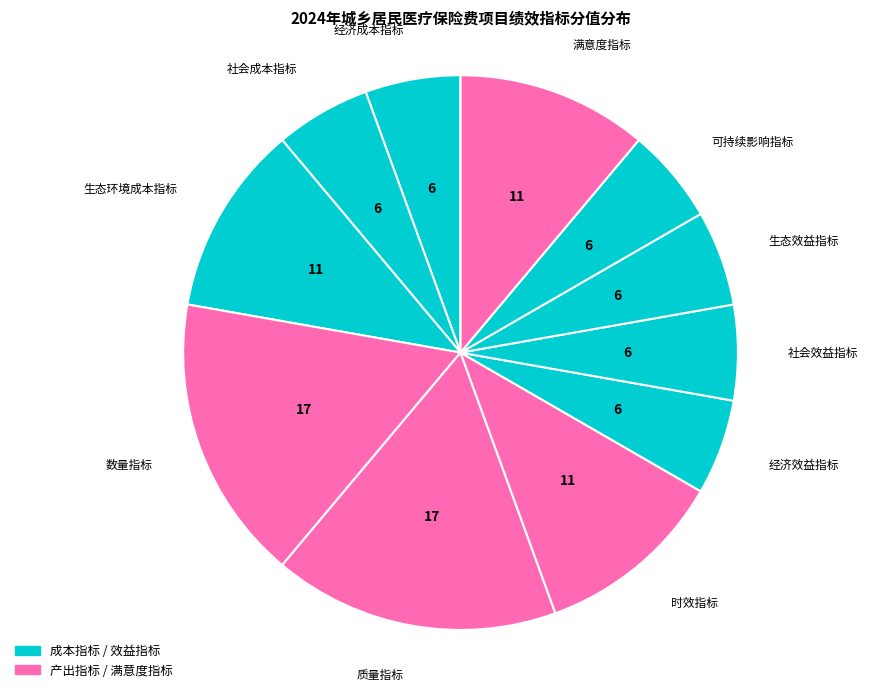

Is there any slice that represents more than half of the pie?

No